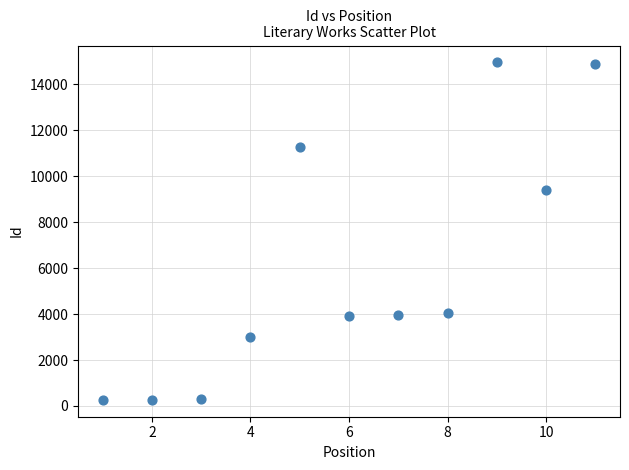

What Y value in the scatter plot is closest to 7611?

9381